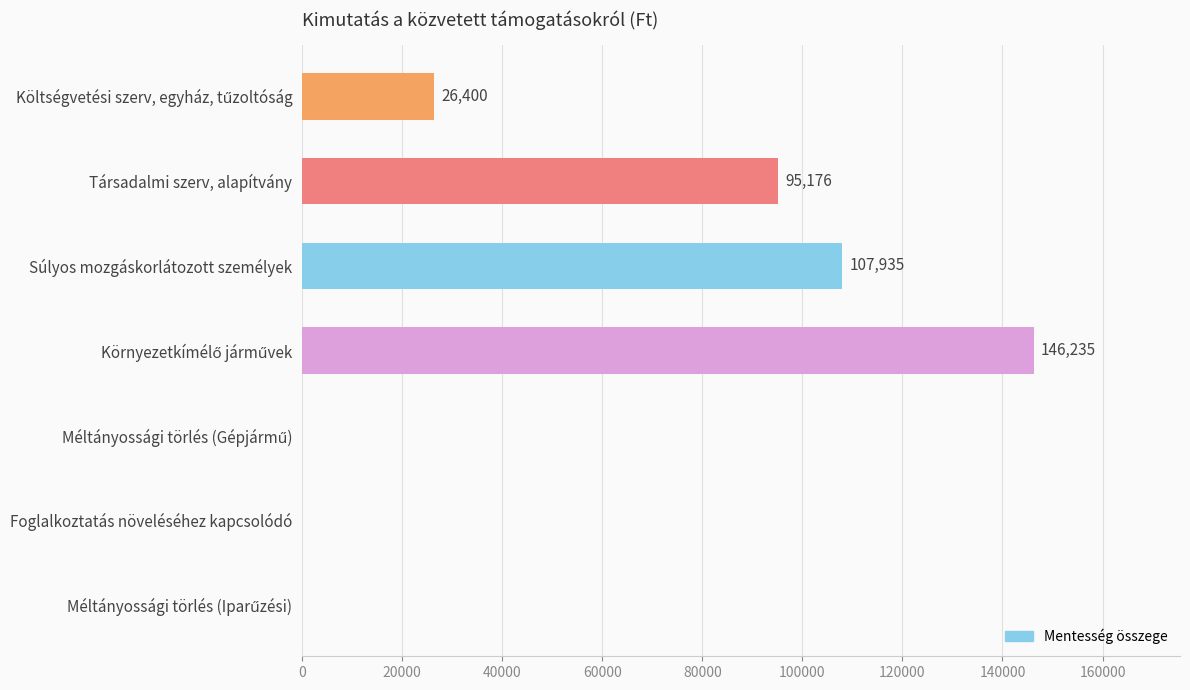

Between Súlyos mozgáskorlátozott személyek and Társadalmi szerv, alapítvány, which is larger?

Súlyos mozgáskorlátozott személyek